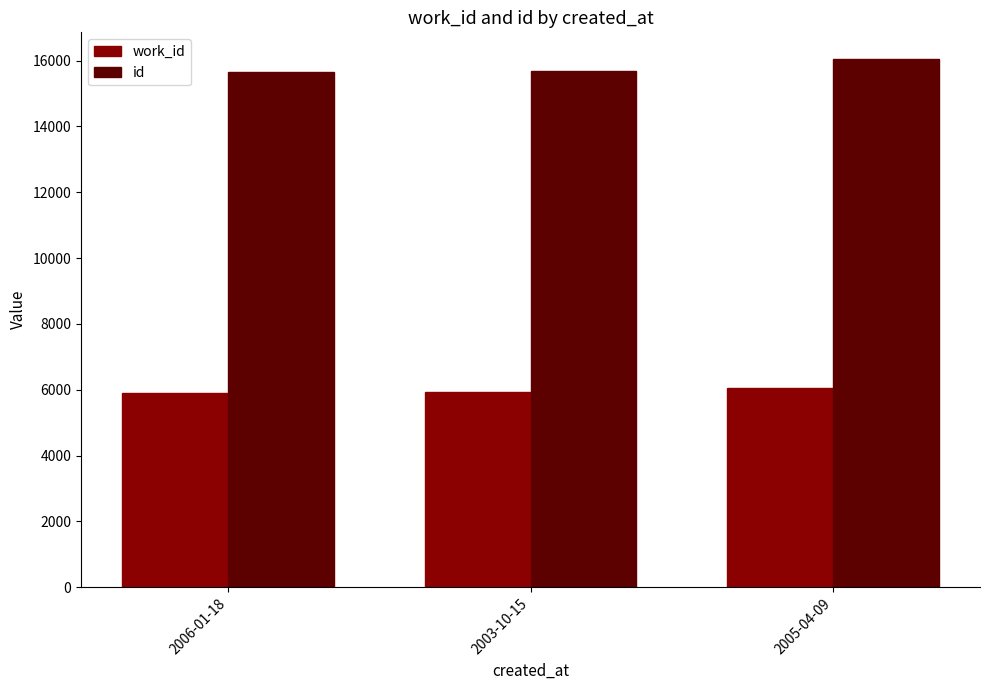

Does the chart contain stacked bars?

No